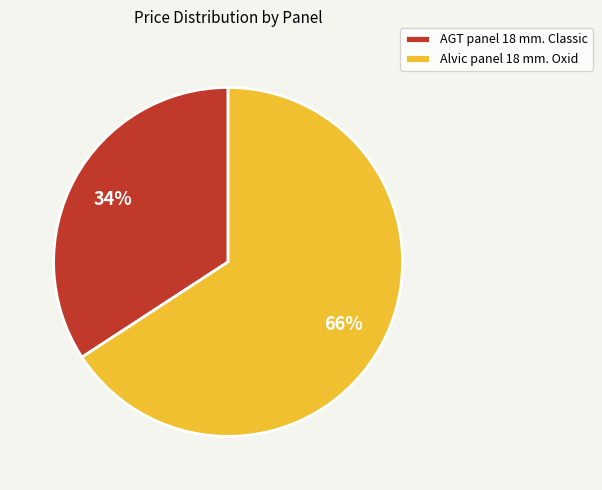

To the nearest percent, what is the average slice percentage?

50%